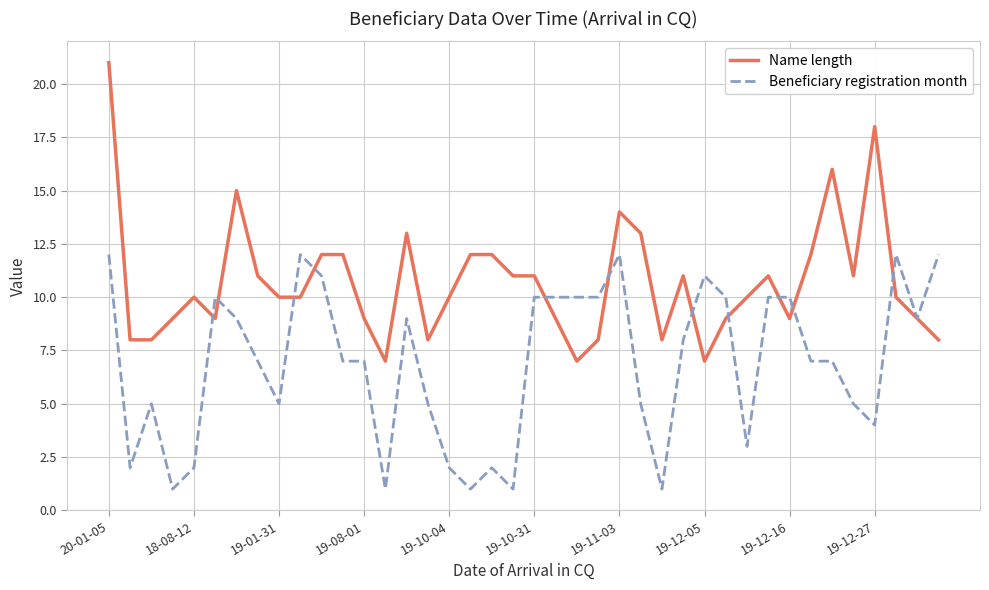

What is the smallest value displayed?

1